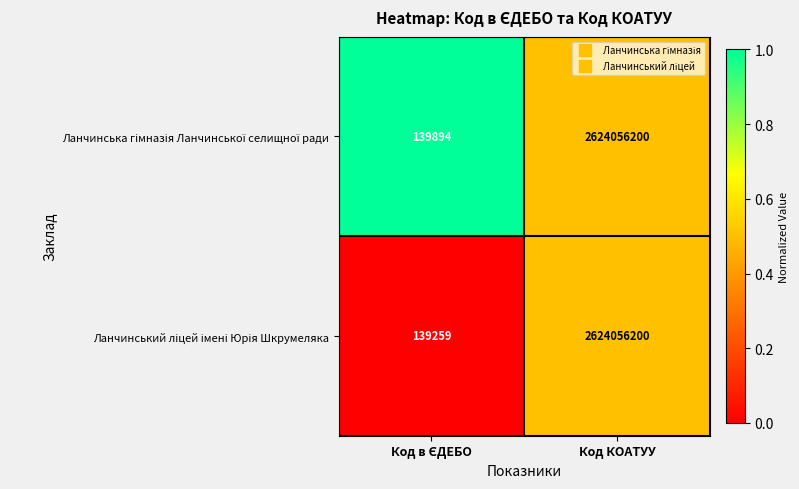

What is the total value across all series at Код КОАТУУ?

5248112400